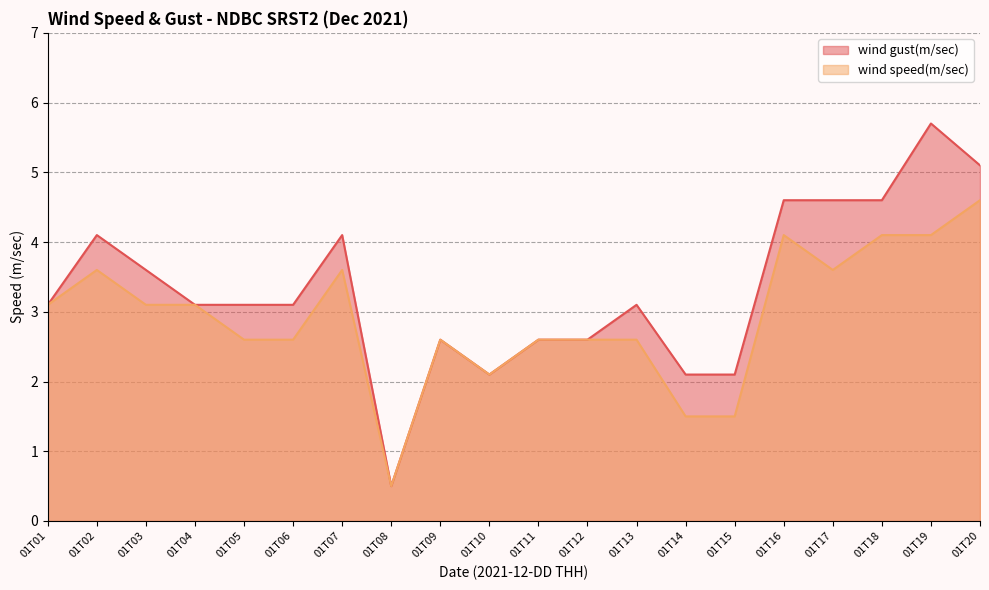

Which series has the largest range (max minus min)?

wind gust(m/sec)